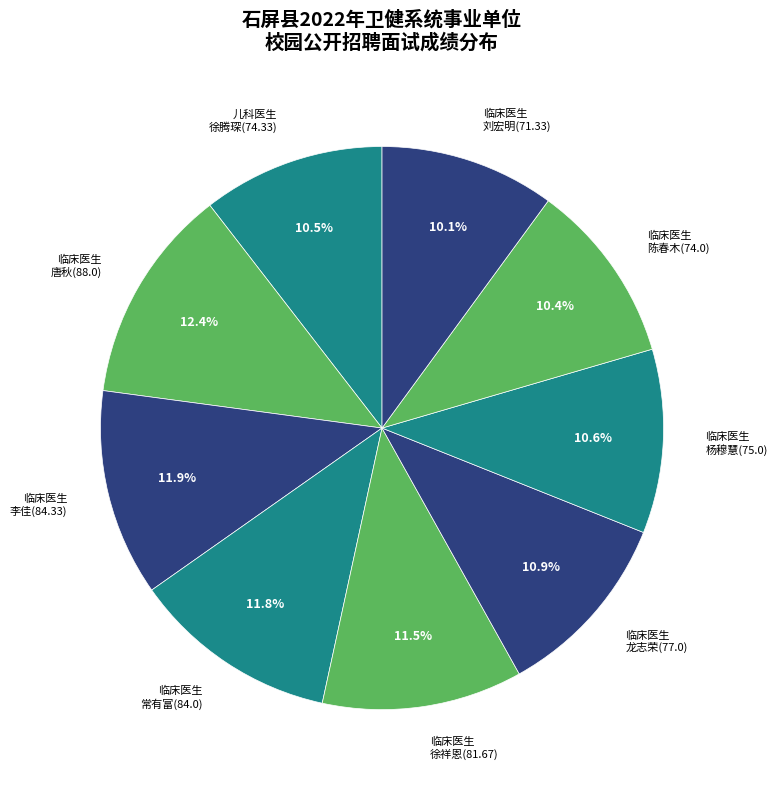

Which slice is the largest?

临床医生 唐秋(88.0)